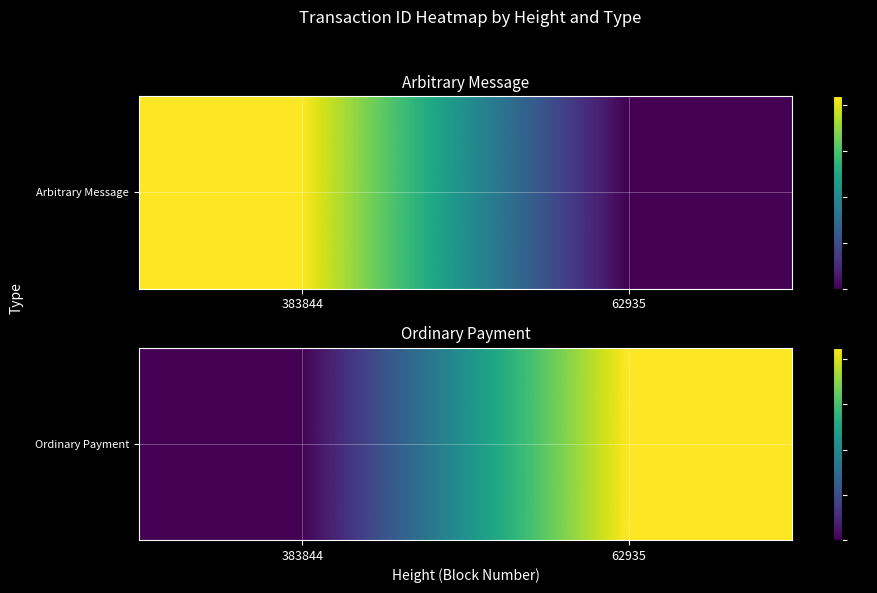

Reading left to right, transcribe all the data shown in this chart.

383844=0.0	62935=42.6